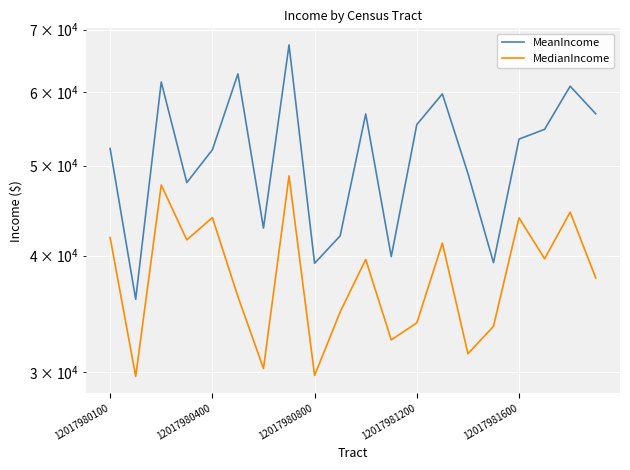

What is the greatest value displayed?

67411